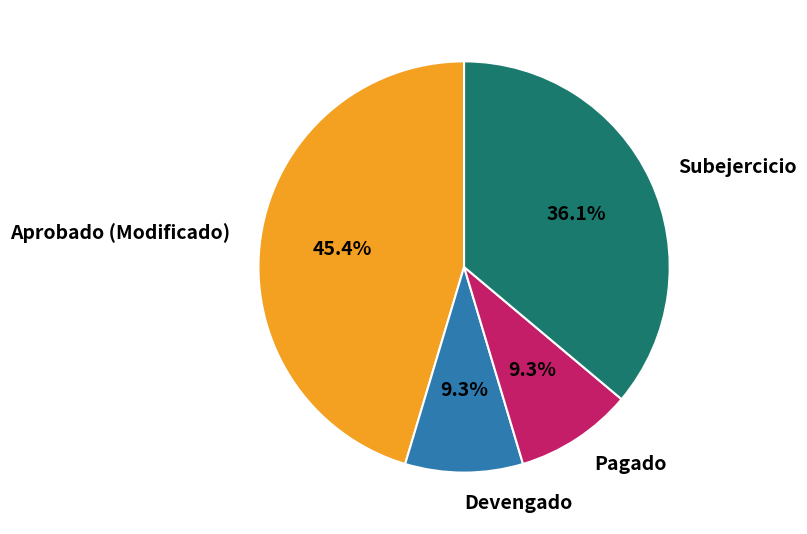

Which has a higher value, Devengado or Subejercicio?

Subejercicio